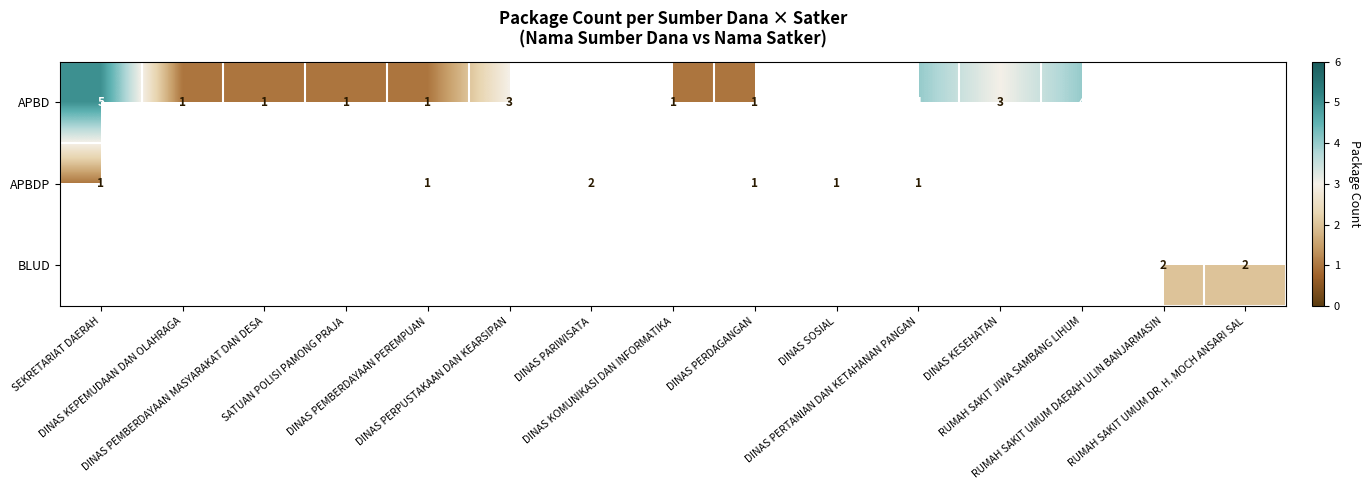

At how many categories does at least one series exceed 4?

1